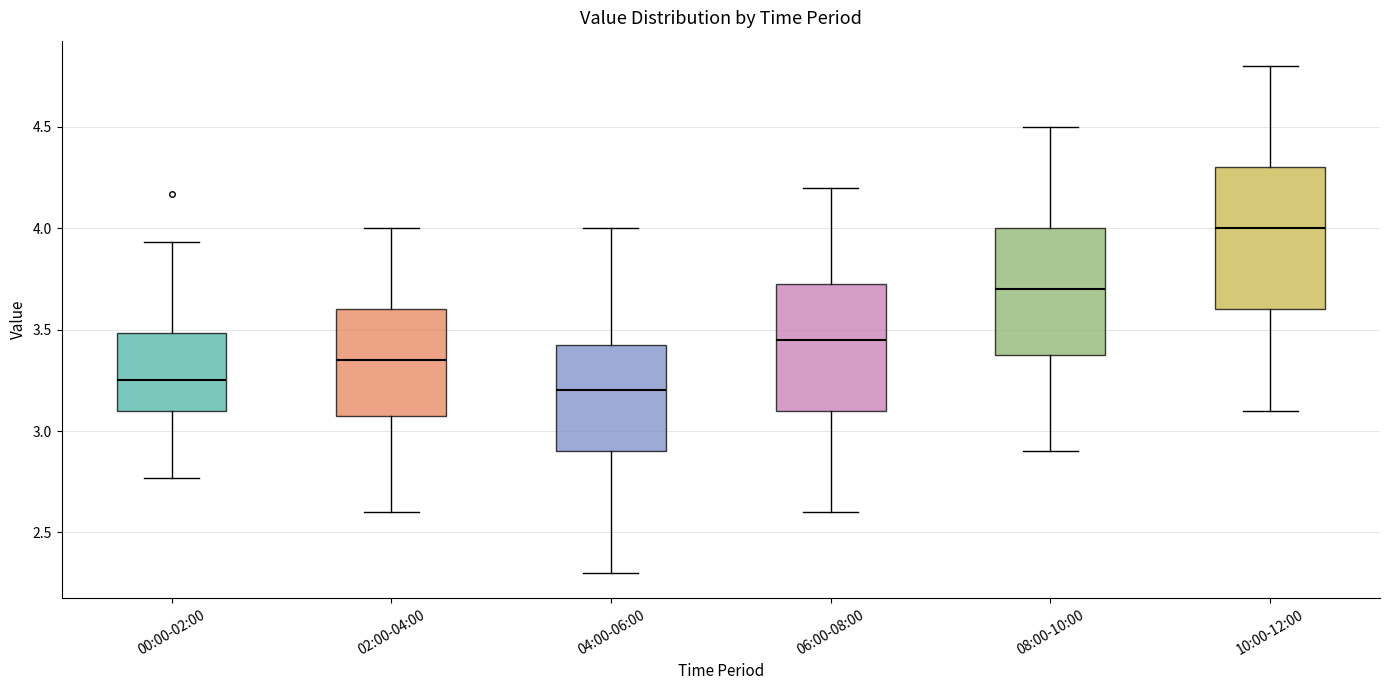

Comparing the boxes themselves (not the whiskers), which one is the tallest?

10:00-12:00